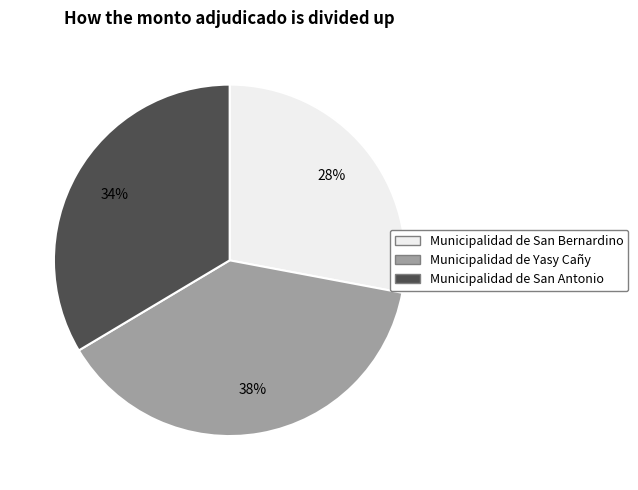

To the nearest percent, what is the combined percentage of Municipalidad de Yasy Cañy and Municipalidad de San Antonio?

72%